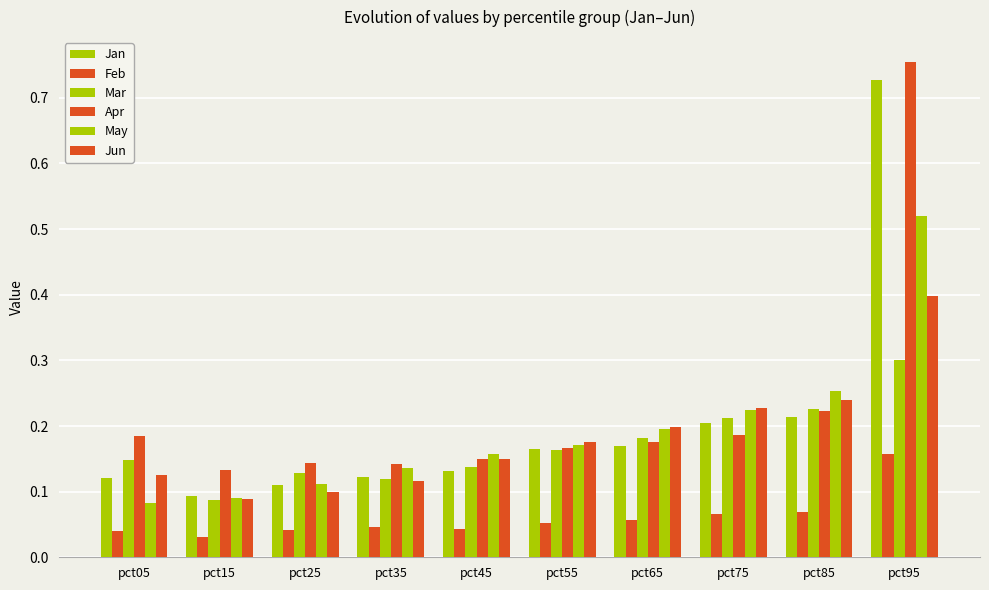

Read the Jan value at pct15.

0.1